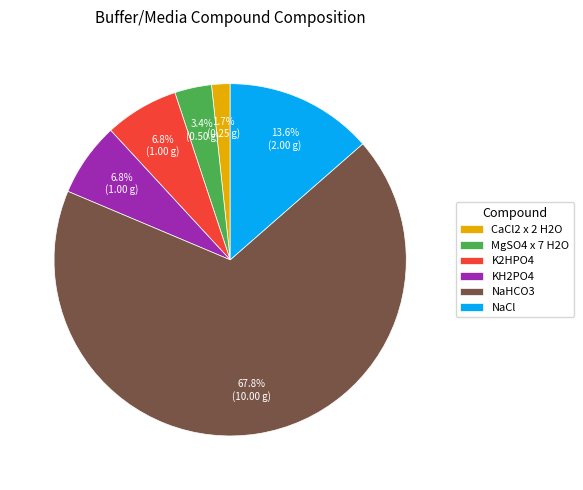

Which category accounts for the majority?

NaHCO3